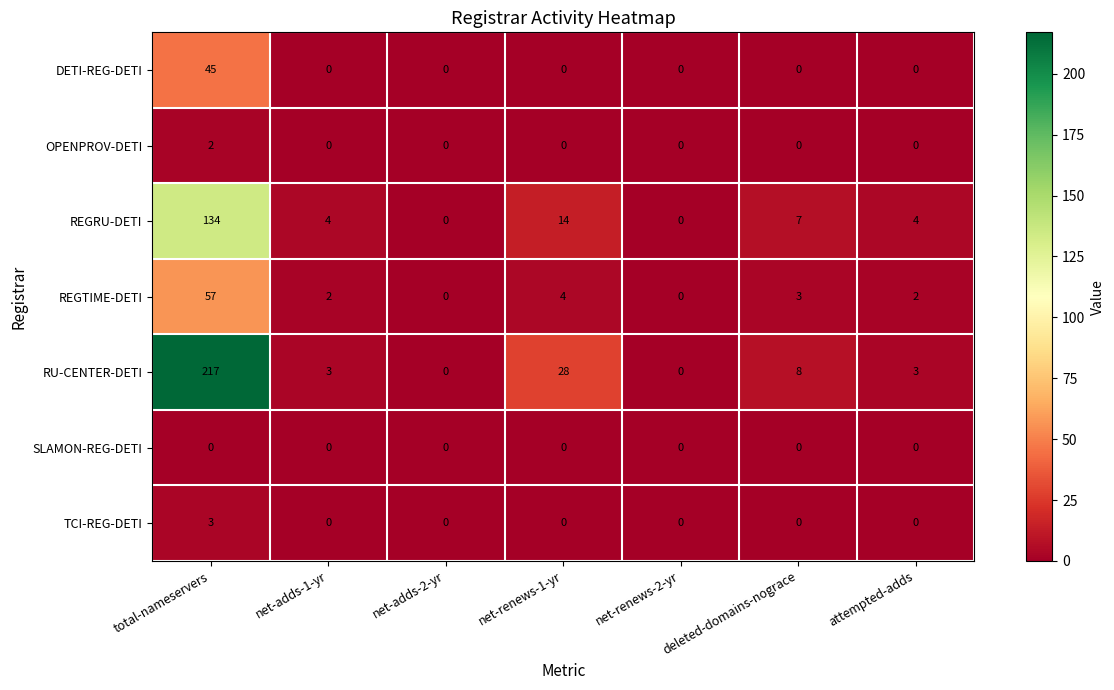

At which label is RU-CENTER-DETI closest to 108?

net-renews-1-yr